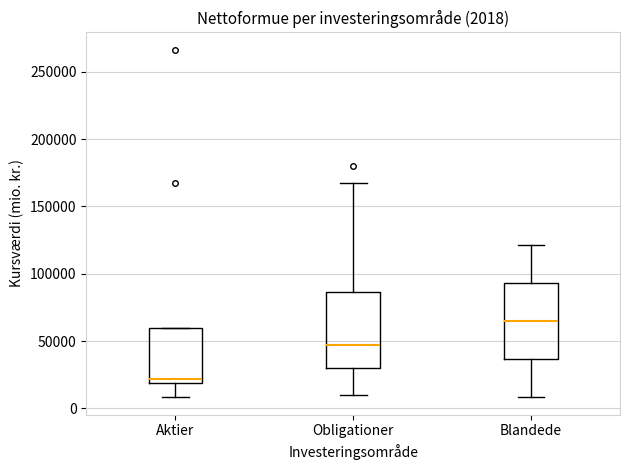

Which box has the highest median line?

Blandede